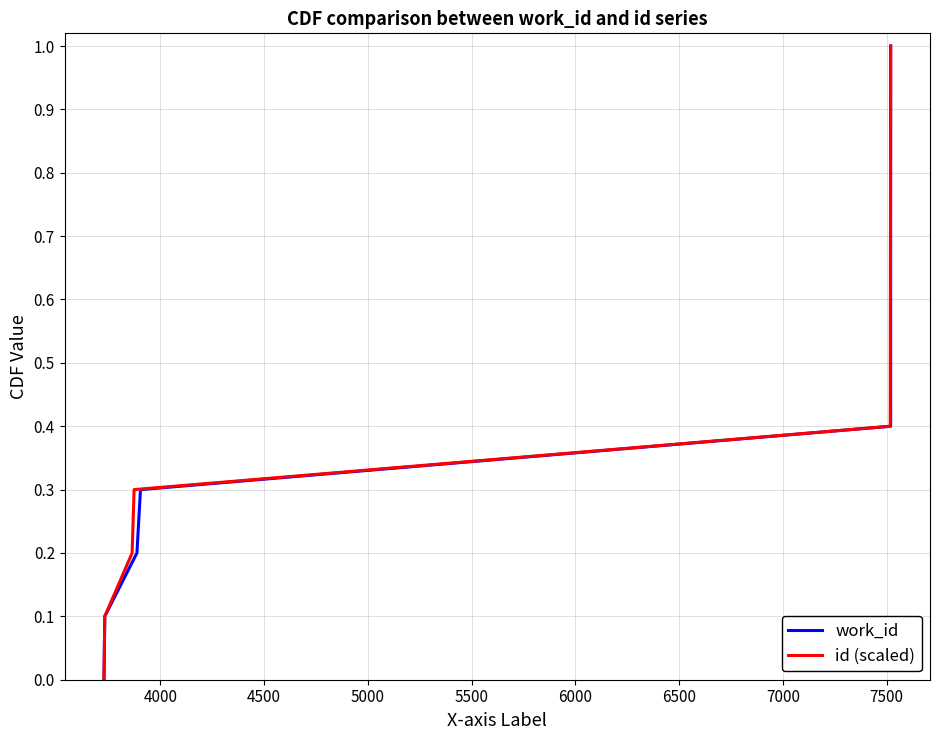

List the series in order of their peak value, lowest first.

work_id, id (scaled)